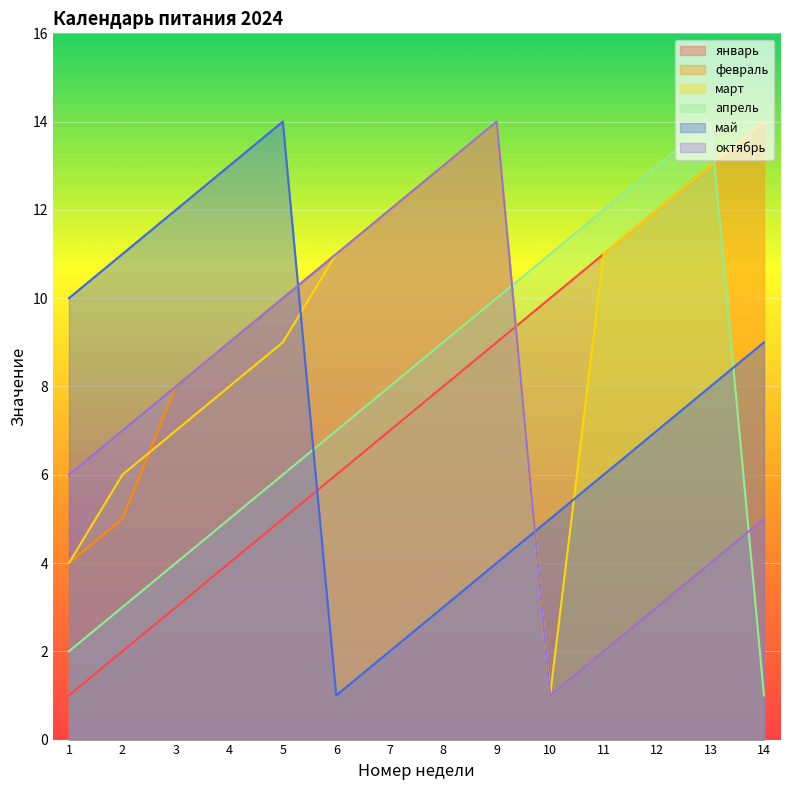

Where is the first local maximum for март?

9